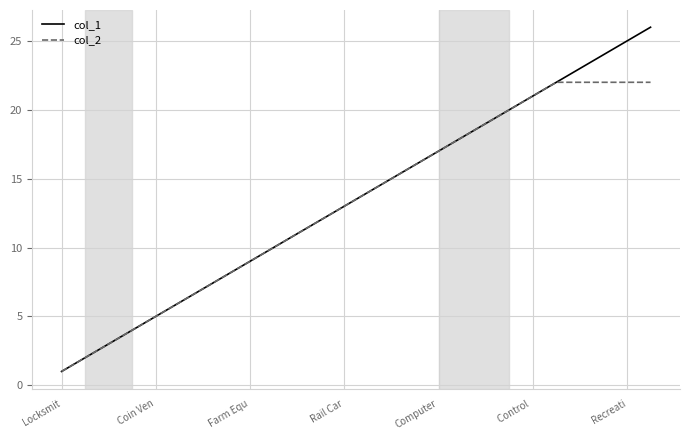

Which series has the widest spread of values?

col_1